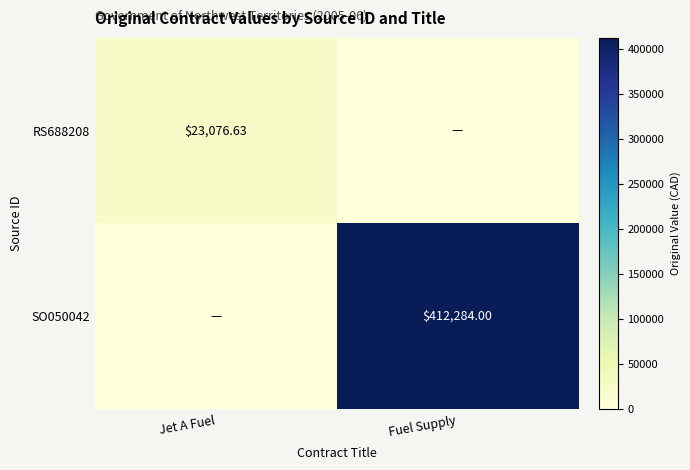

Is the value of SO050042 at Fuel Supply greater than the value of RS688208 at Jet A Fuel?

Yes